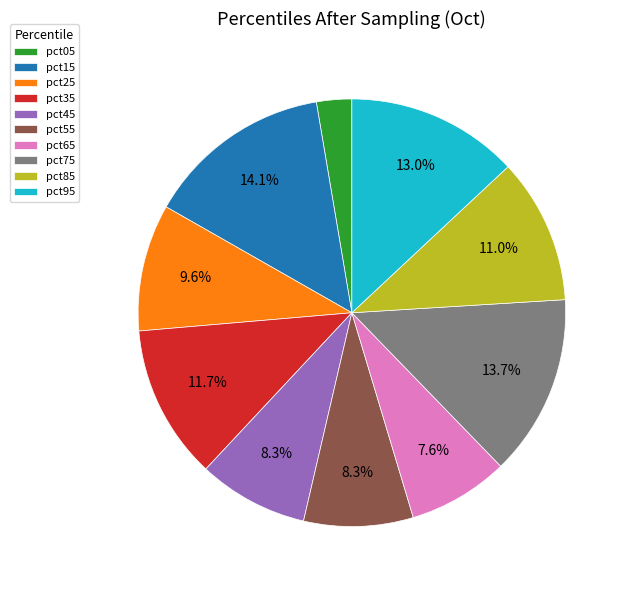

Count the number of slices in the pie.

10